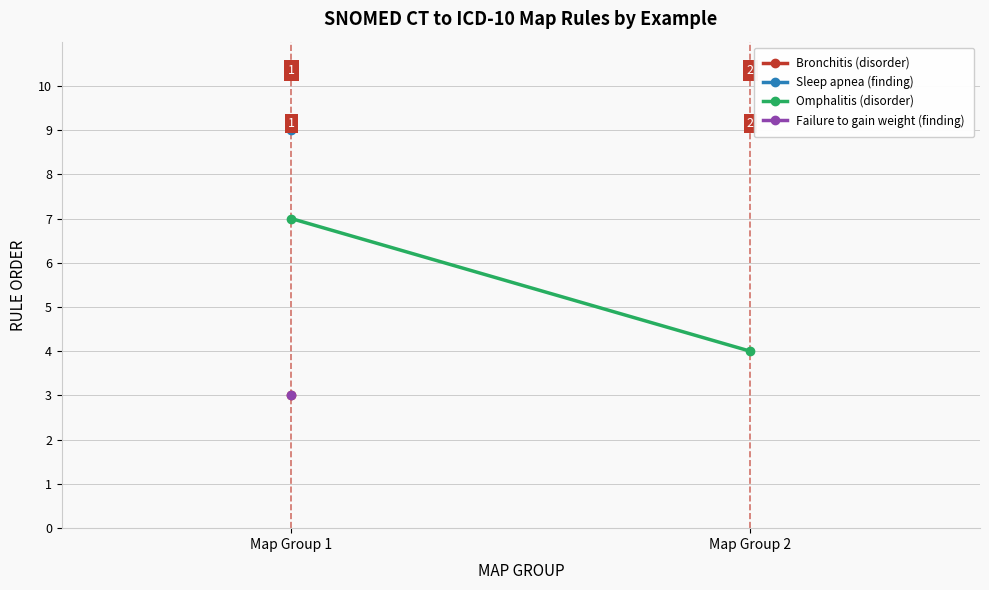

What is the value of the 1st point from the left?

7